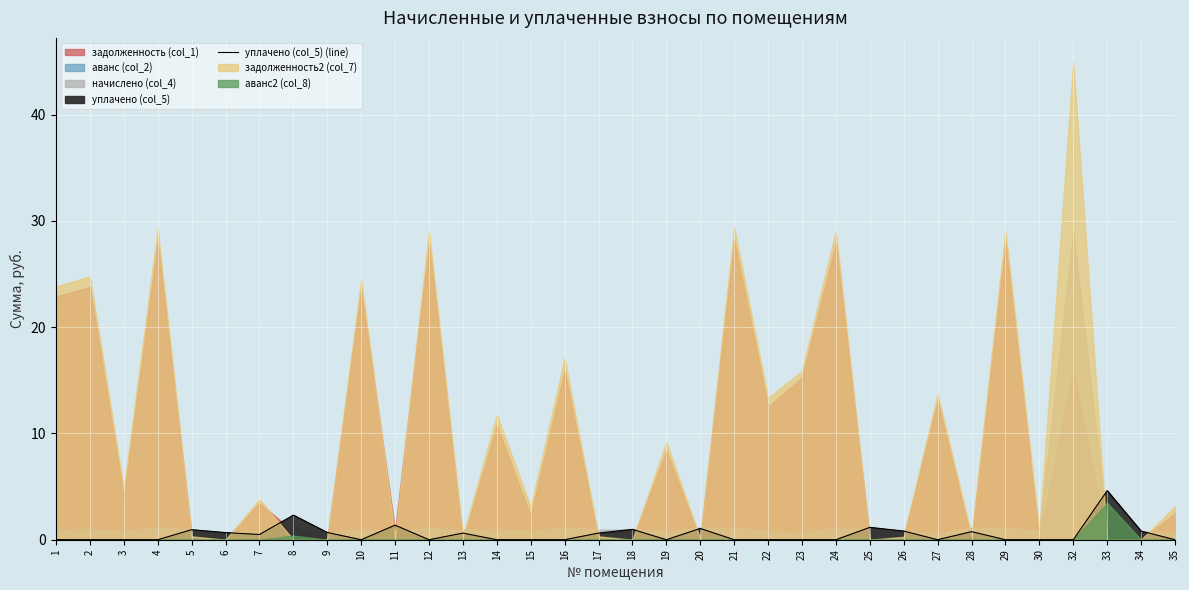

Which label corresponds to the smallest value in the chart?

1